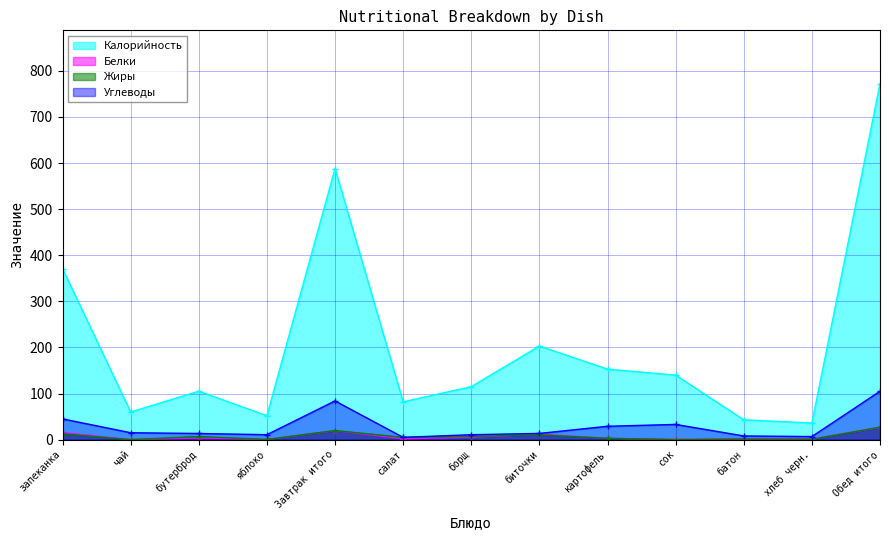

What are all the series names shown in the legend?

Калорийность, Белки, Жиры, Углеводы